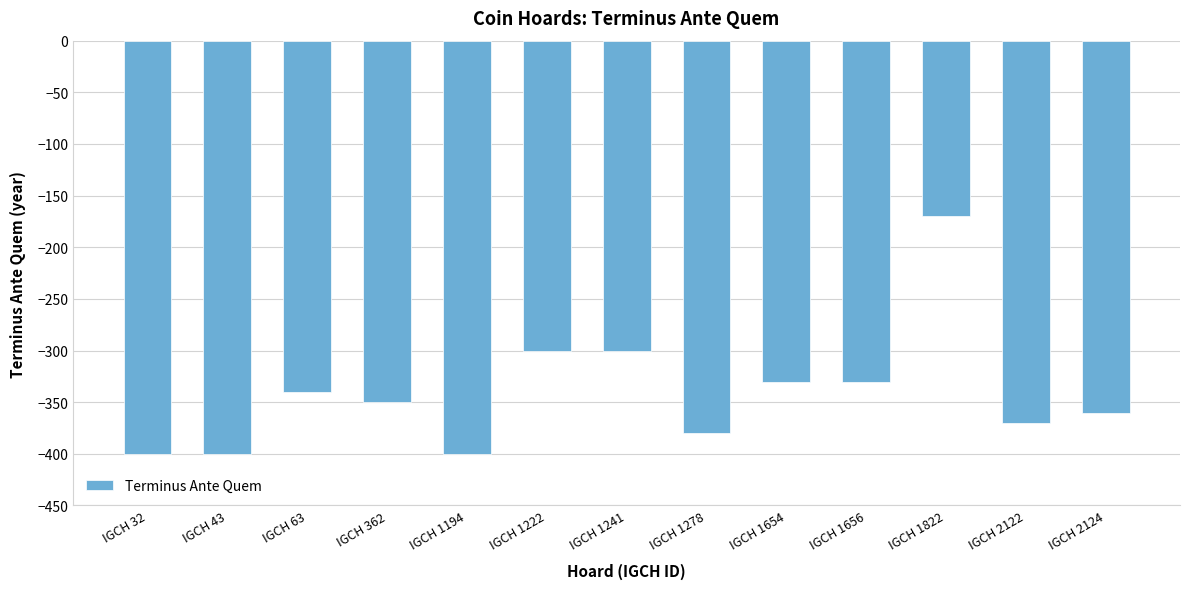

Read the value at IGCH 32, to the nearest 10.

-400